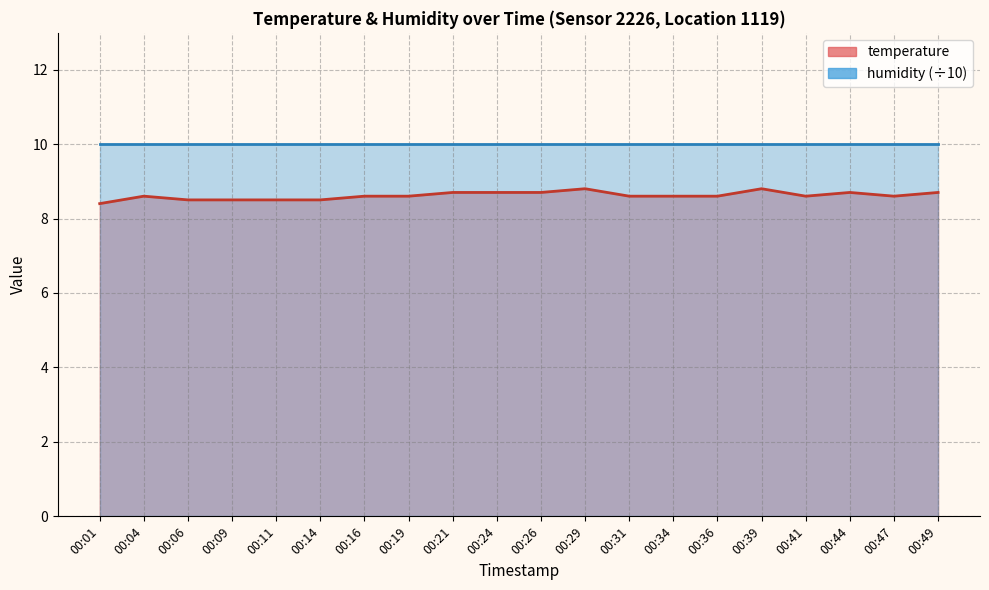

Reading left to right, list all the values displayed in this chart.

00:01=8.4	00:04=8.6	00:06=8.5	00:09=8.5	00:11=8.5	00:14=8.5	00:16=8.6	00:19=8.6	00:21=8.7	00:24=8.7	00:26=8.7	00:29=8.8	00:31=8.6	00:34=8.6	00:36=8.6	00:39=8.8	00:41=8.6	00:44=8.7	00:47=8.6	00:49=8.7